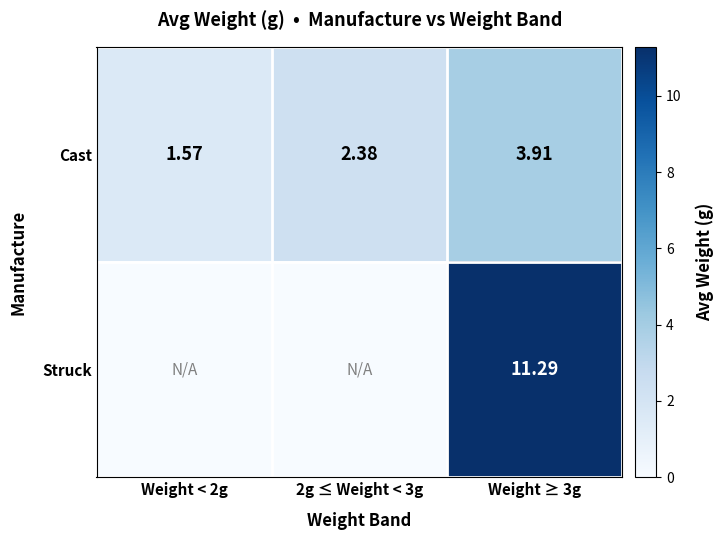

Which label corresponds to the largest value in the chart?

Weight ≥ 3g